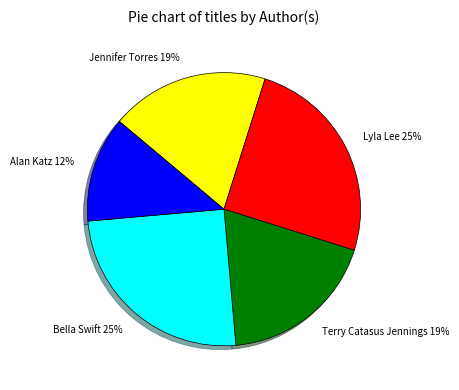

To the nearest percent, what is the average slice percentage?

20%